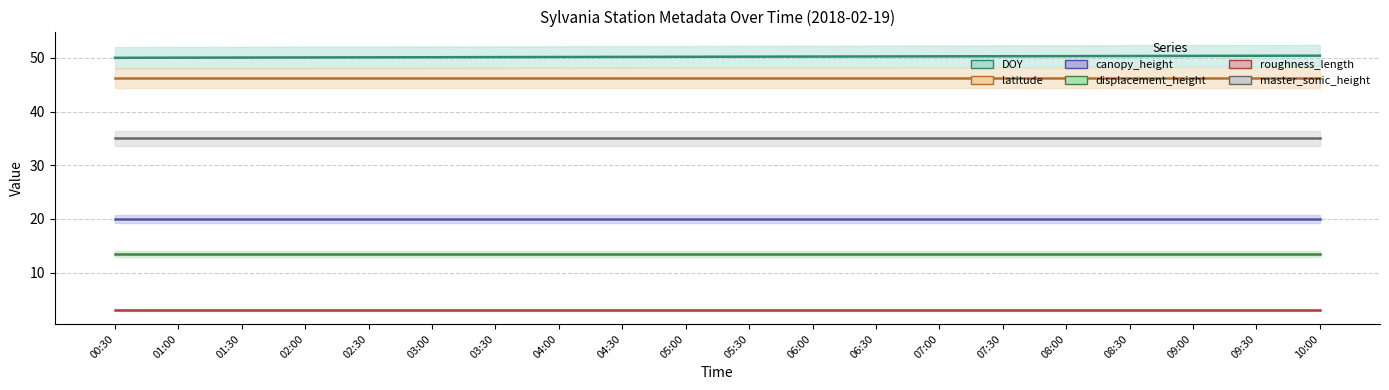

What is the label of the 1st point from the right?

10:00